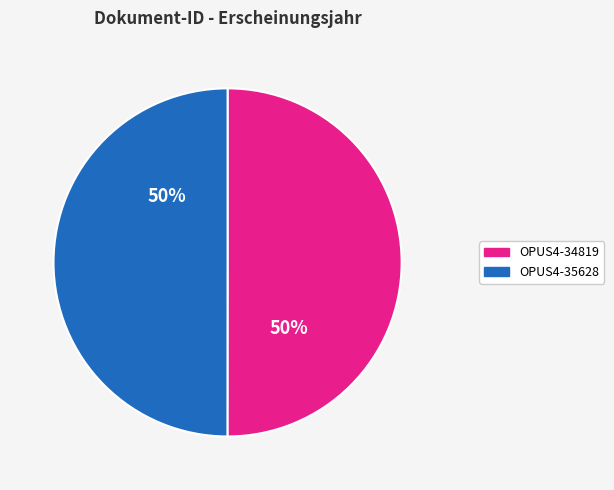

How many slices are in this pie chart?

2